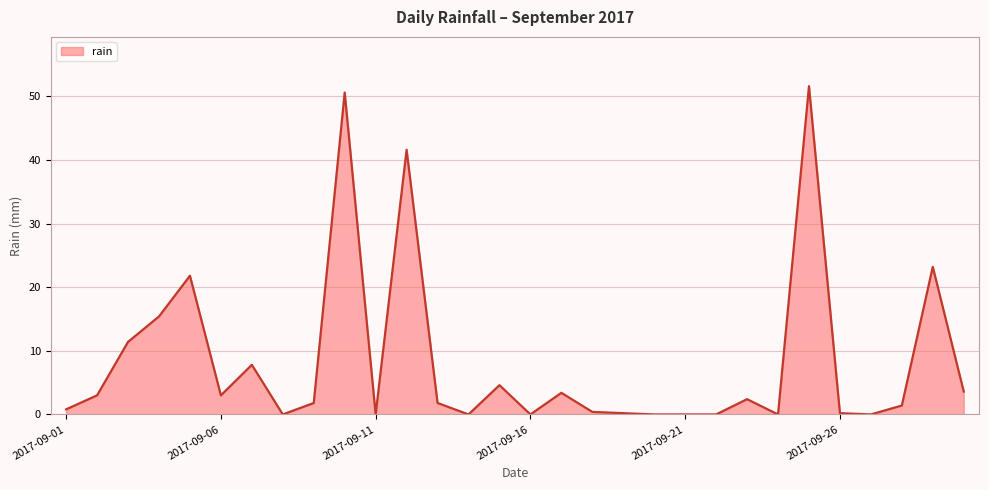

How many lines are shown in the chart?

1